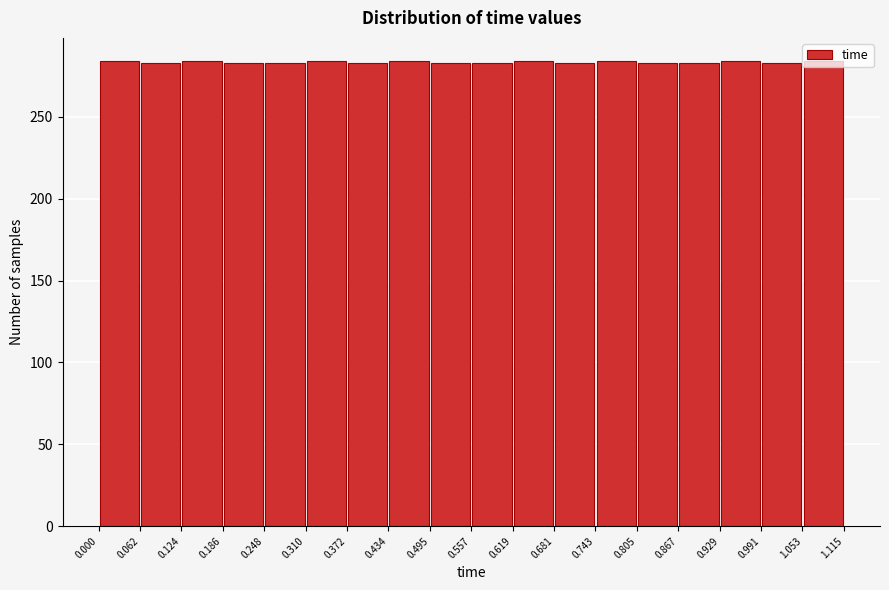

Reading left to right, transcribe this chart: for each bar, give the range it covers on the x-axis and its height. The values are not printed on the chart, so give them approximately, as read against the axis.

0.000 to 0.062: 285
0.062 to 0.124: 285
0.124 to 0.186: 285
0.186 to 0.248: 285
0.248 to 0.310: 285
0.310 to 0.372: 285
0.372 to 0.434: 285
0.434 to 0.495: 285
0.495 to 0.557: 285
0.557 to 0.619: 285
0.619 to 0.681: 285
0.681 to 0.743: 285
0.743 to 0.805: 285
0.805 to 0.867: 285
0.867 to 0.929: 285
0.929 to 0.991: 285
0.991 to 1.053: 285
1.053 to 1.115: 285